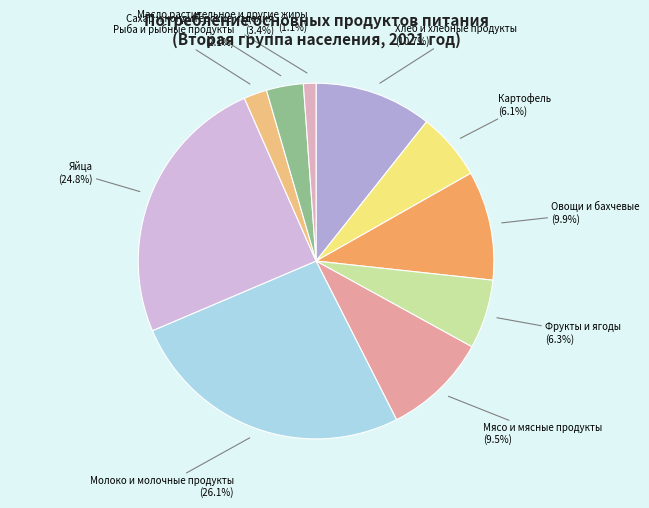

How many slices are in this pie chart?

10